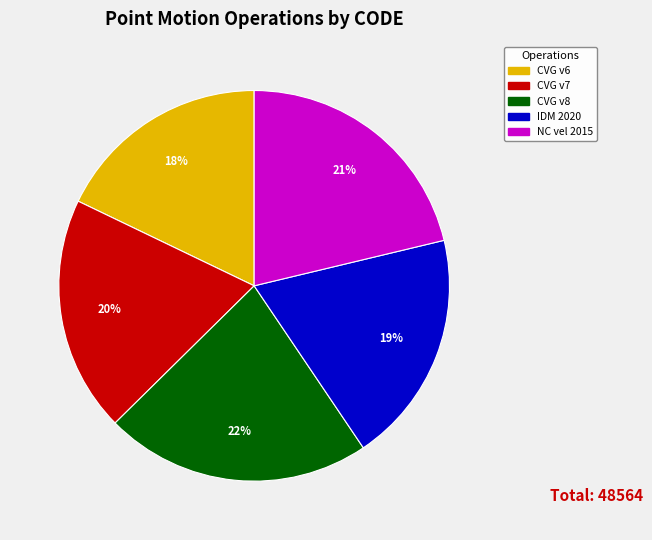

Approximately how many times larger is the value at CVG v6 compared to CVG v7?

0.9